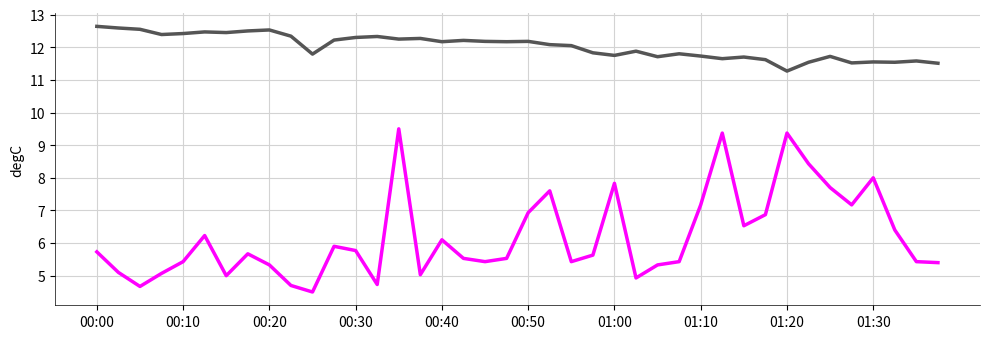

What is the maximum value shown in the chart?

12.6